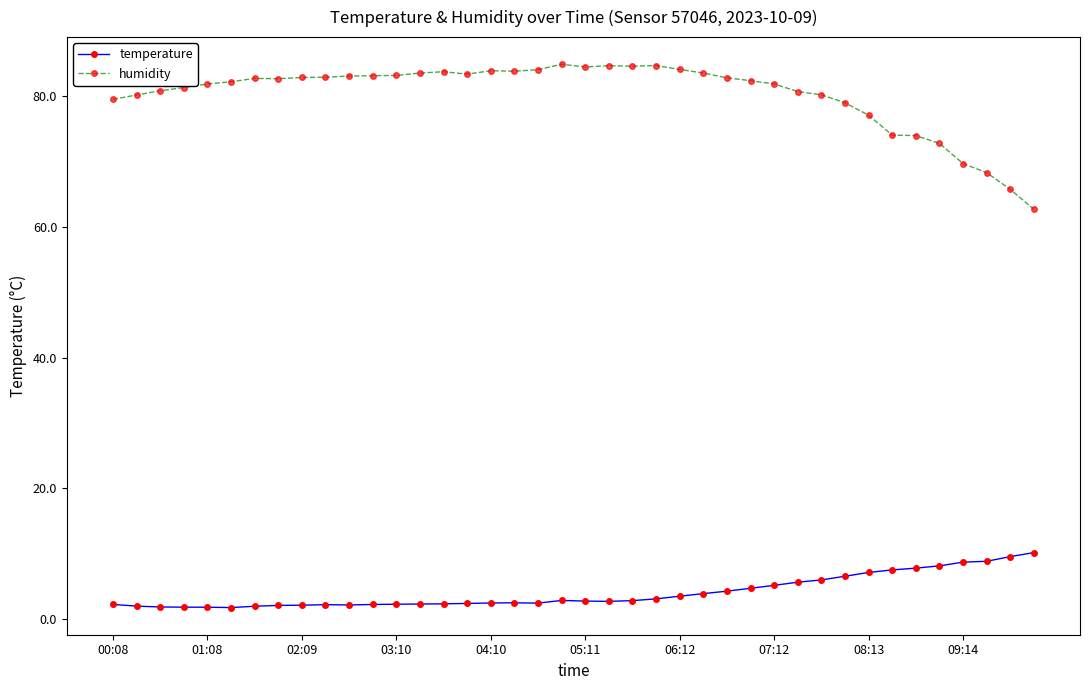

What is the difference between the maximum and minimum values in the humidity series?

22.2